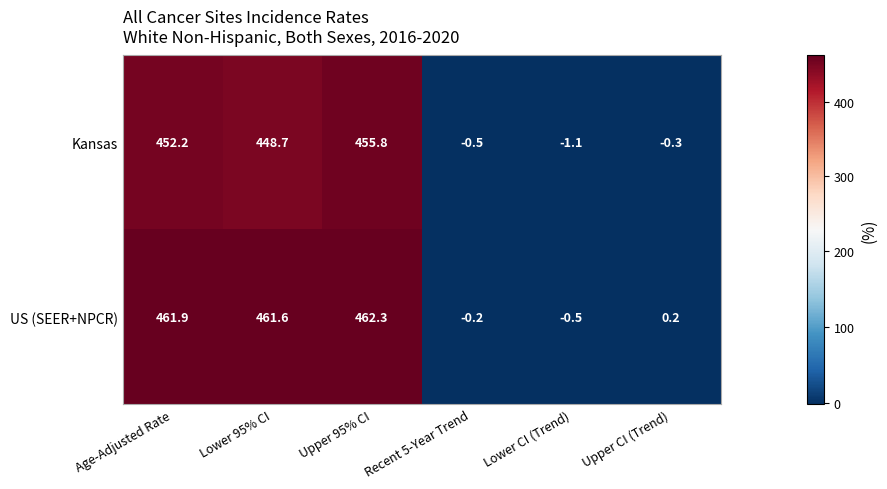

What is the average value of the Kansas series?

225.8